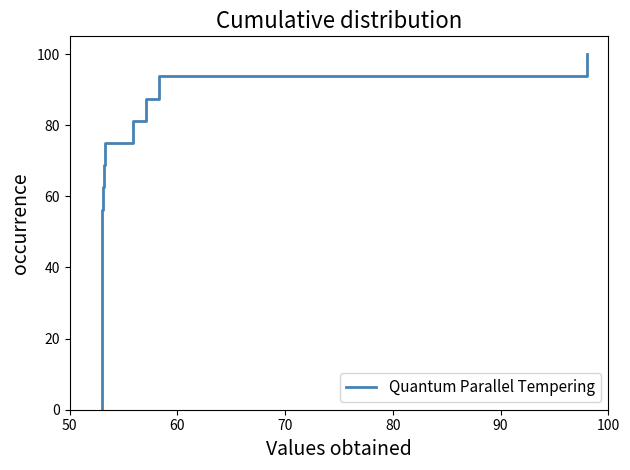

How many values are above zero?

16